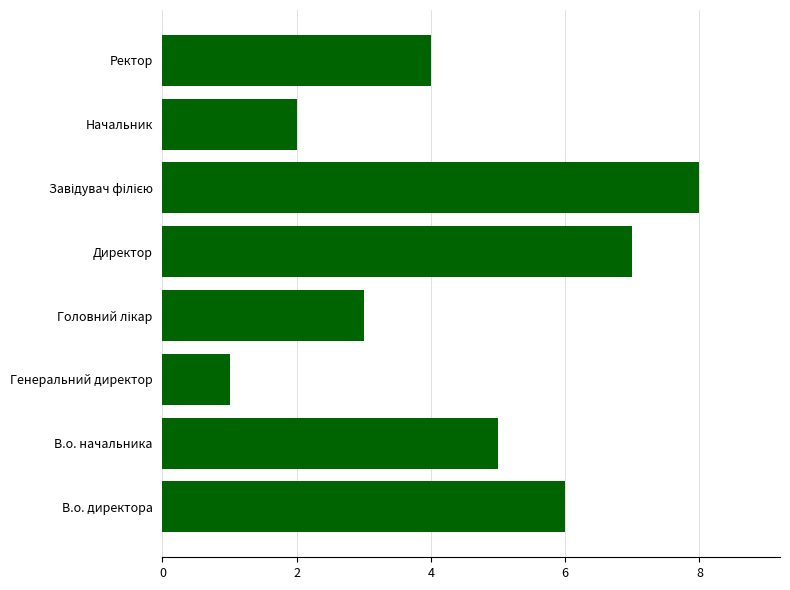

Read the value at Ректор.

4